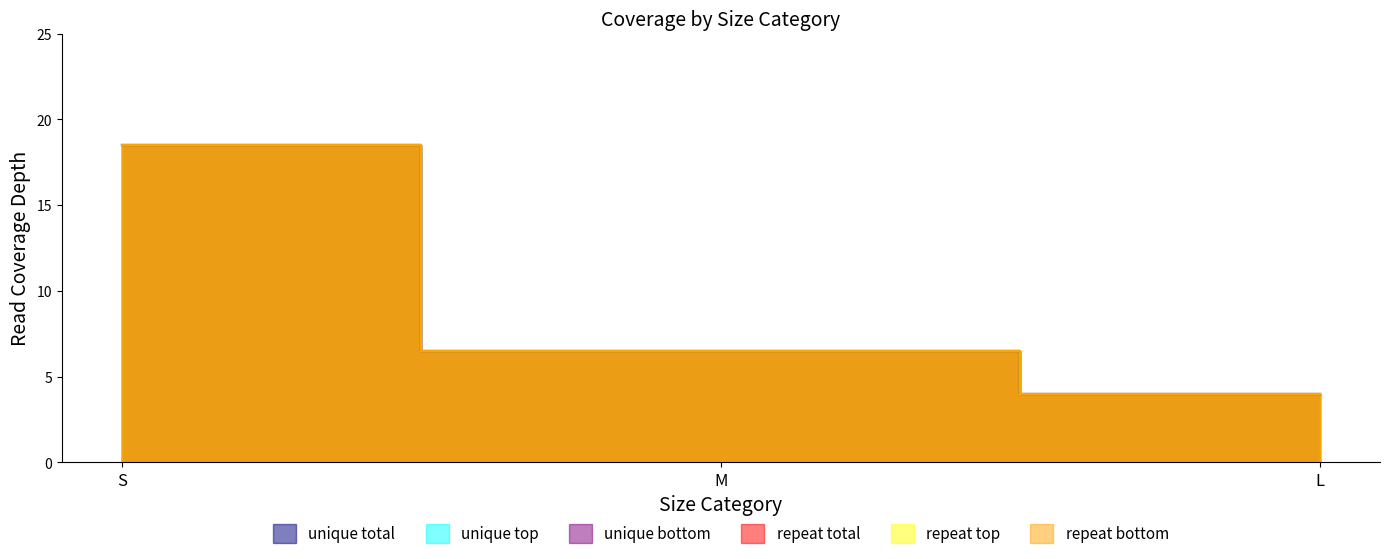

What is the maximum value shown in the chart?

18.5